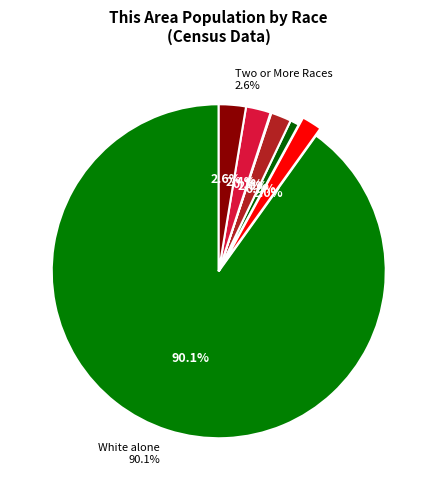

Rank the categories by value from highest to lowest.

White alone, Two or More Races, Some Other Race alone, Asian alone, Black or African American alone, American Indian and Alaska Native, Native Hawaiian and Other Pacific